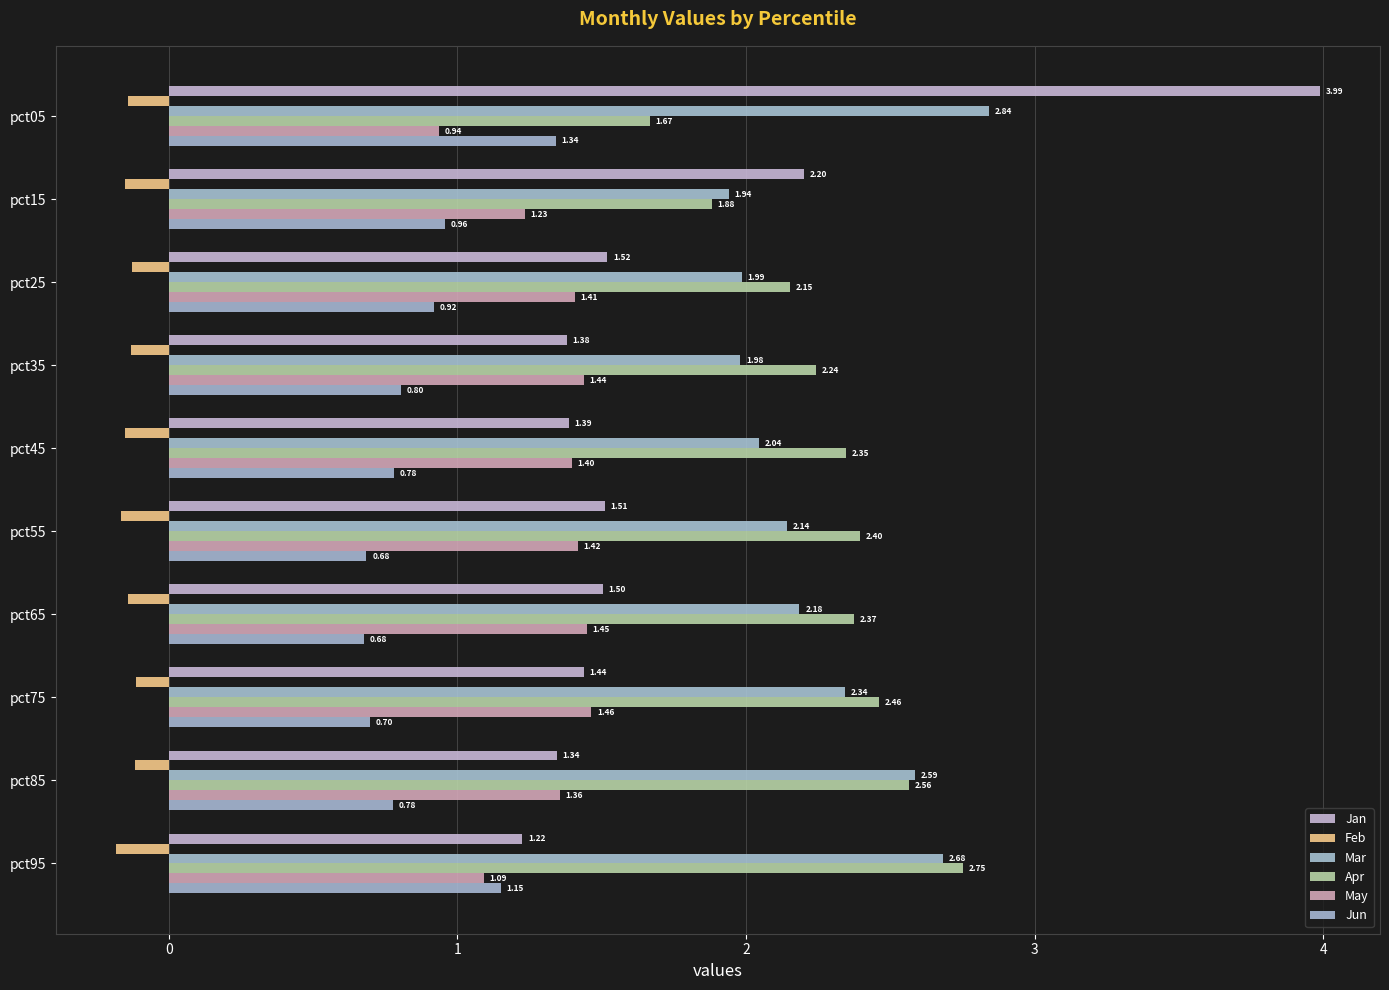

What position from the right is 4?

5